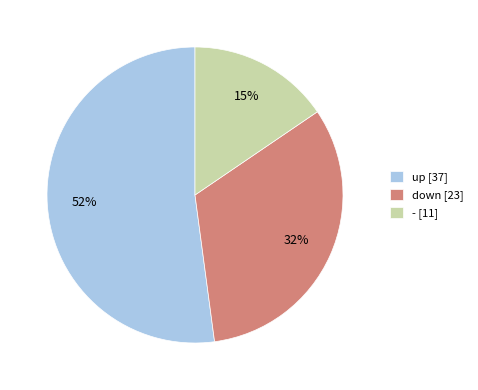

Which slice is the largest?

up